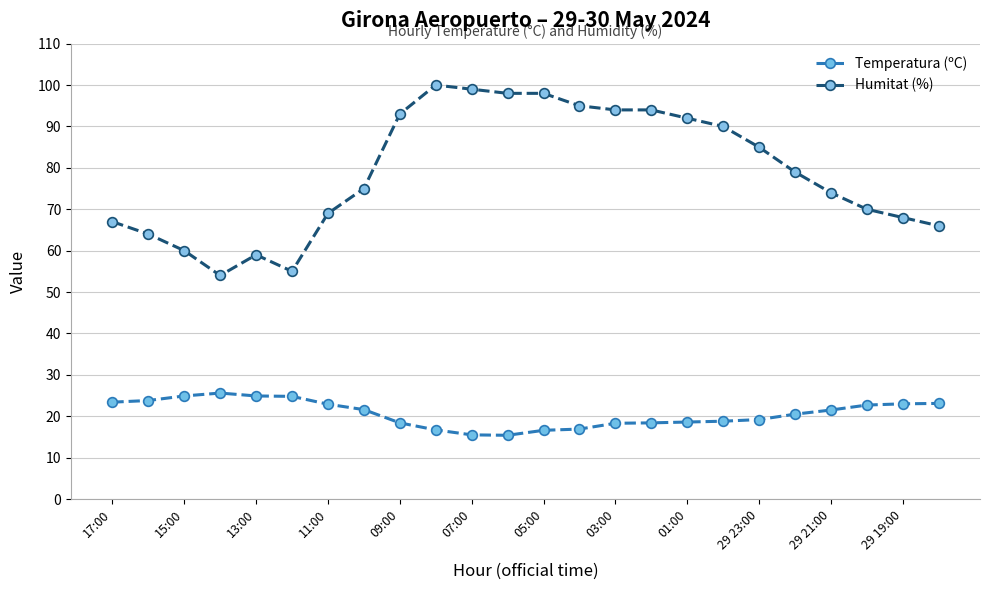

Which series has the largest total across all categories?

Humitat (%)